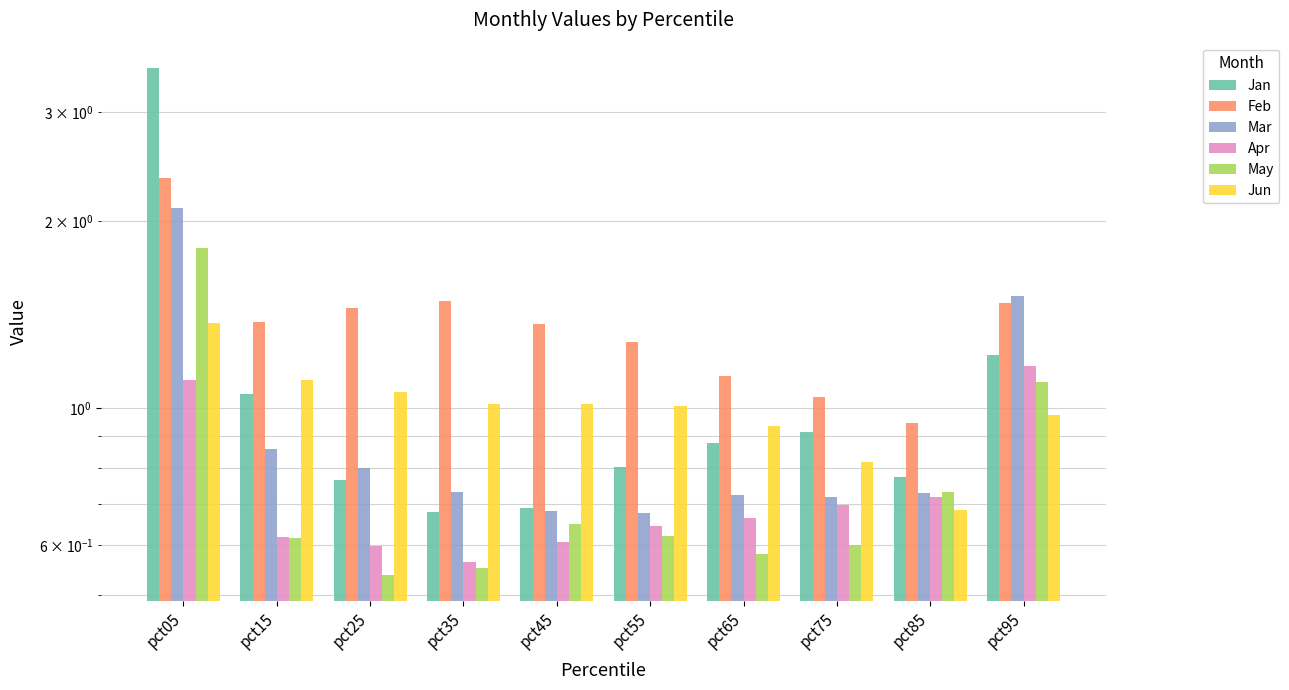

Which series changed the most between pct65 and pct95?

Mar